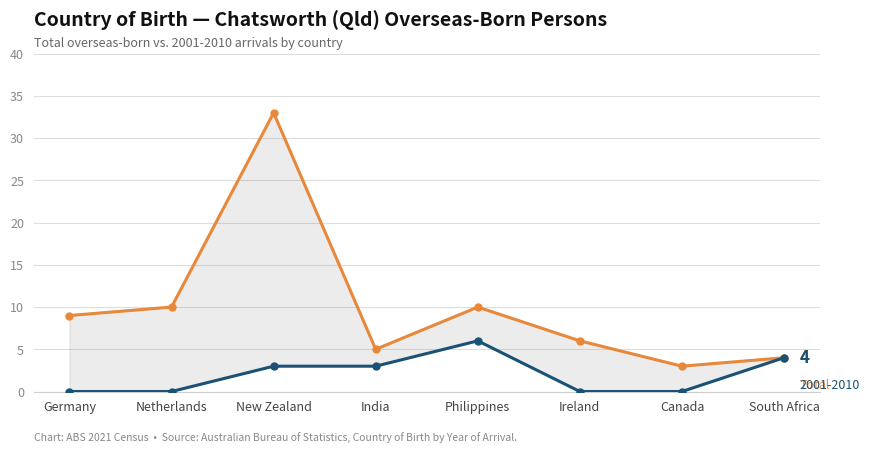

What is the maximum value shown in the chart?

33